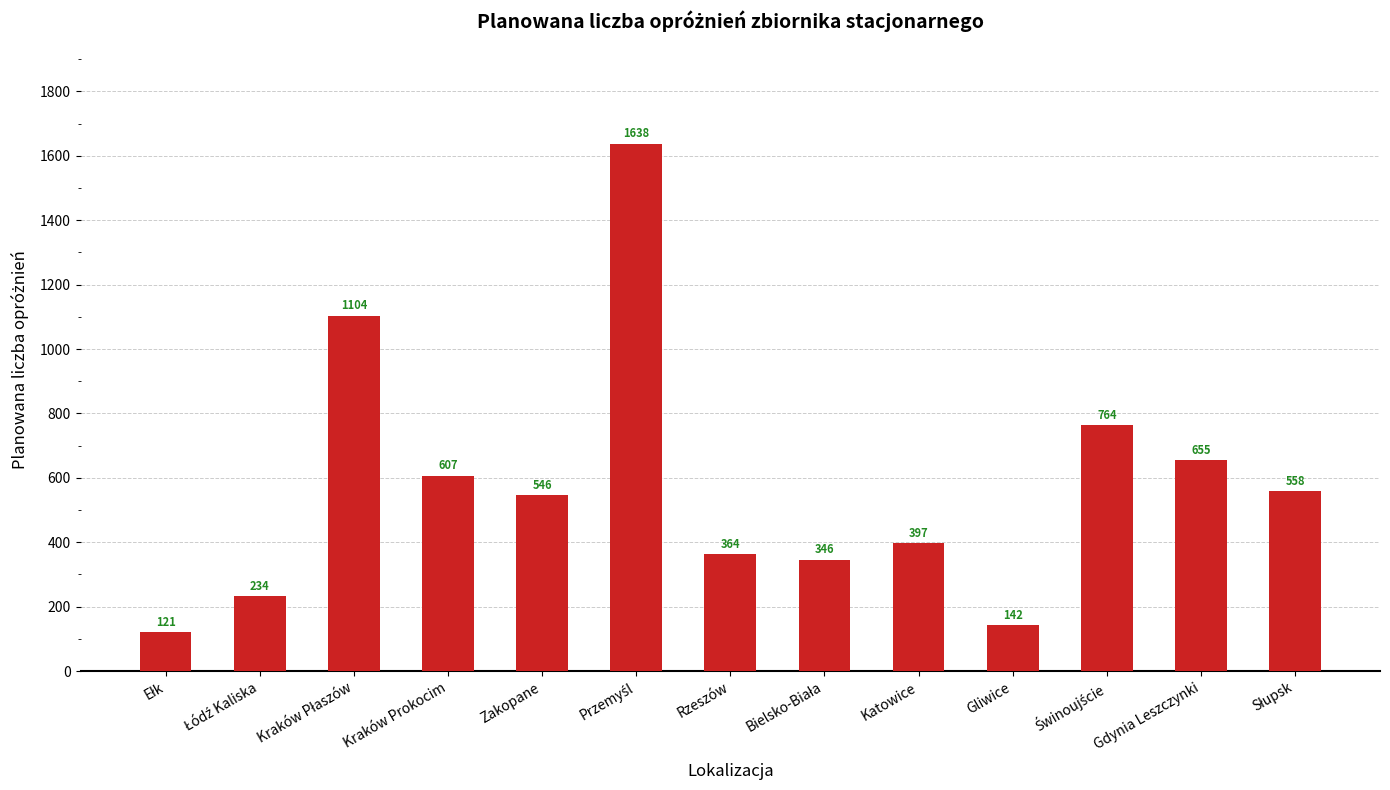

What is the label of the 10th bar from the left?

Gliwice